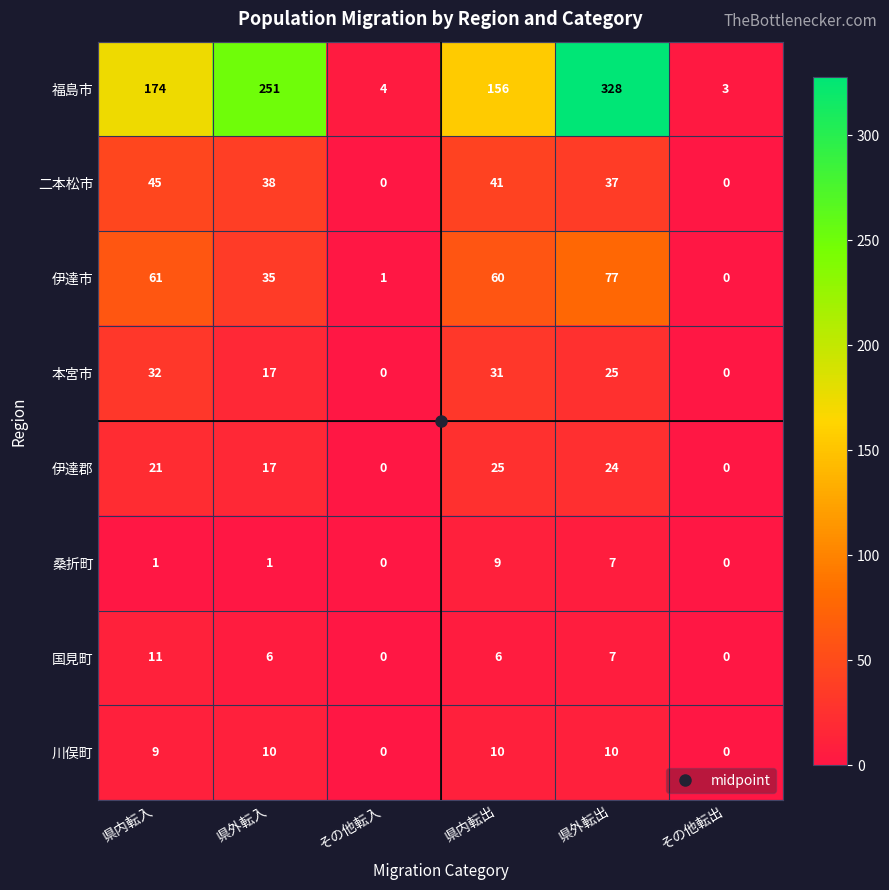

True or false: 福島市 has a value of 207 at 県外転出.

False